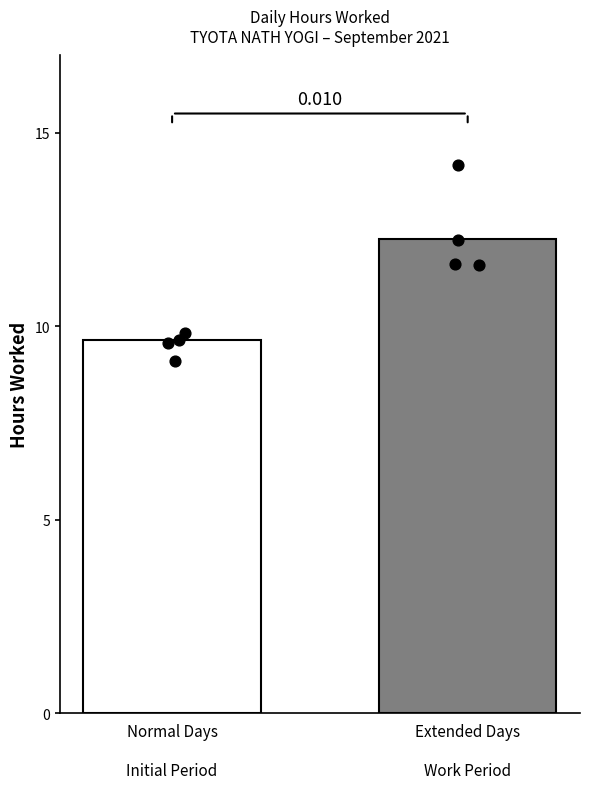

Which series contains the lowest Y value?

Normal Days